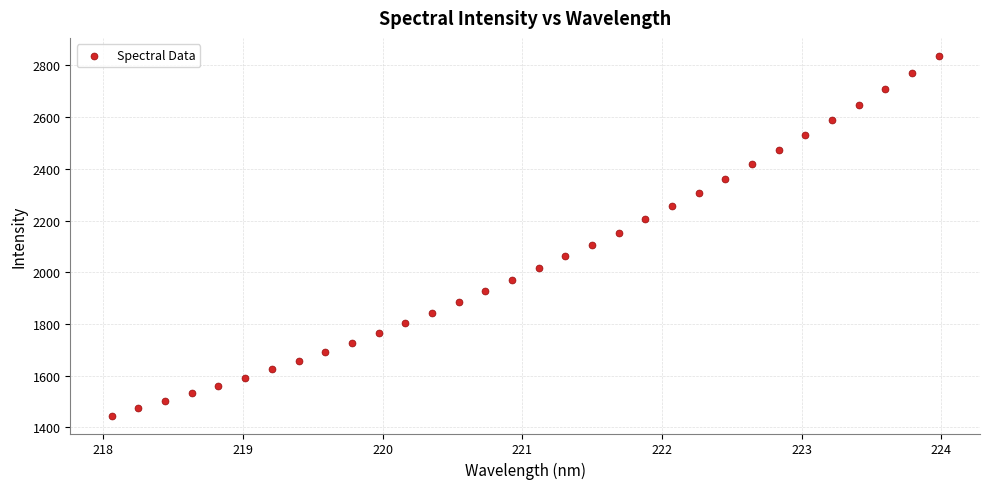

What is the range of X values (max minus min)?

5.9